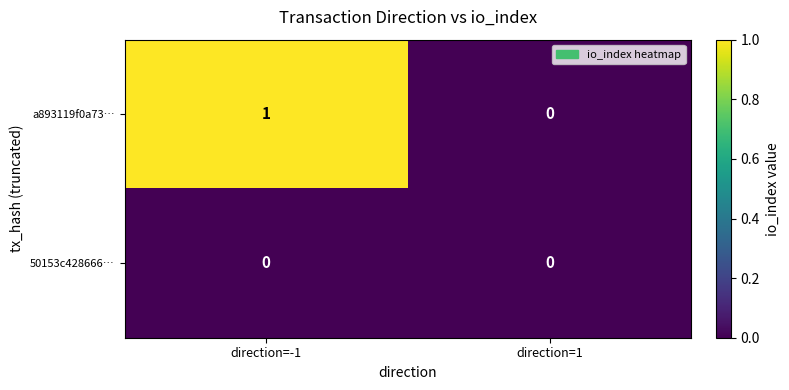

Between direction=-1 and direction=1, which series saw the biggest shift?

a893119f0a73…